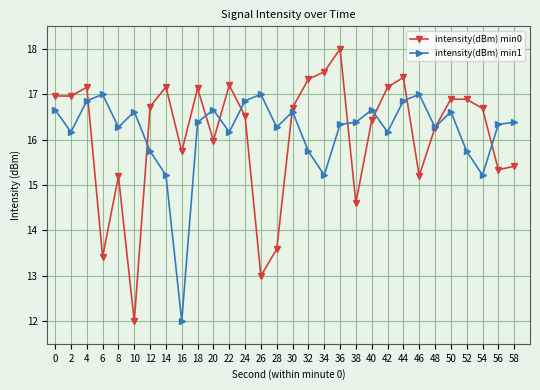

The value of intensity(dBm) min1 at 20 is 16.7. True or false?

True